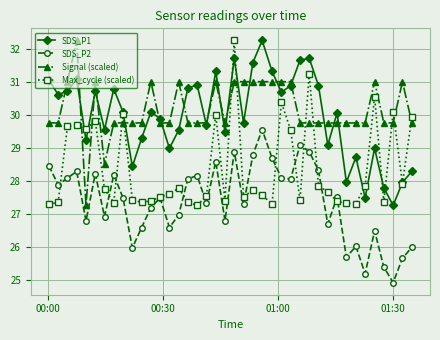

How many data points in Signal (scaled) are less than 29?

2